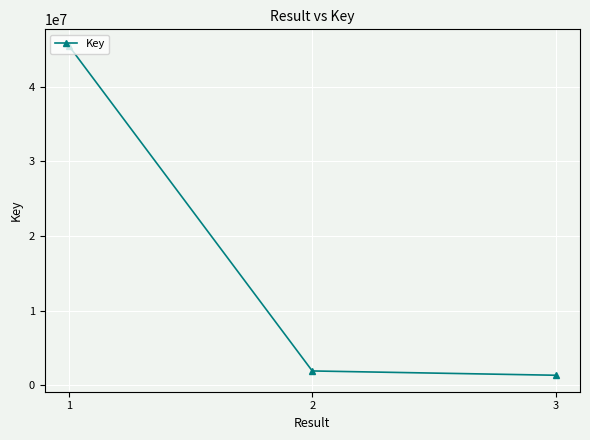

What is the difference between the second highest and minimum values?

576268